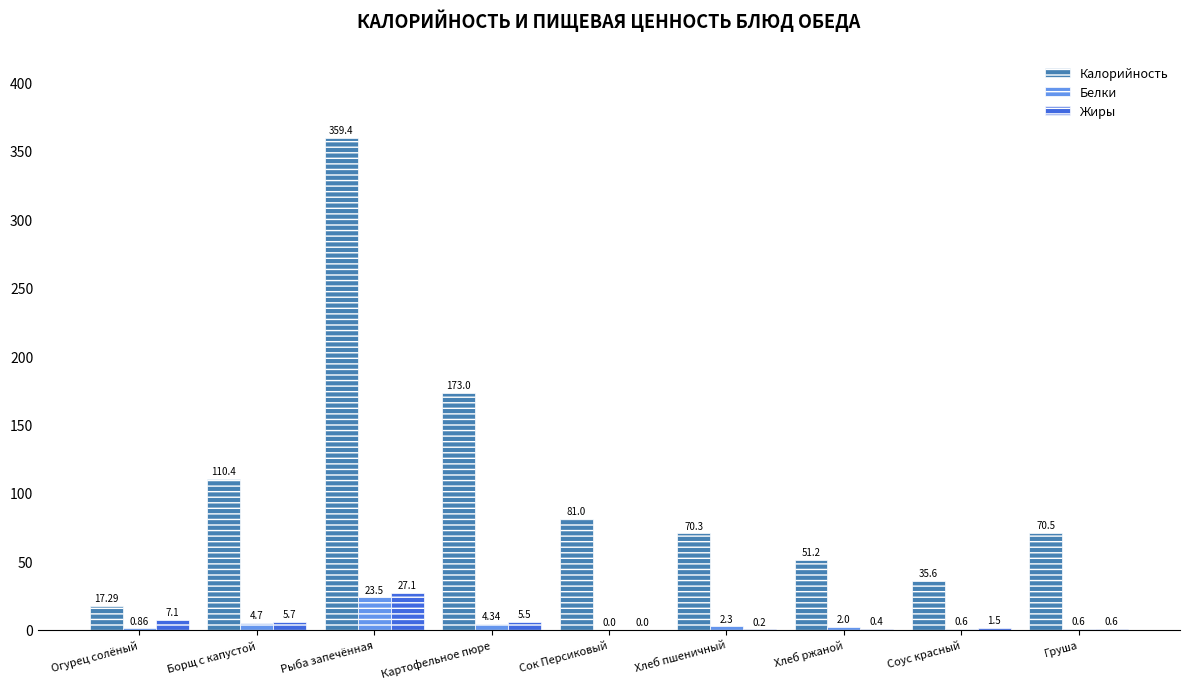

What is the greatest value displayed?

359.4